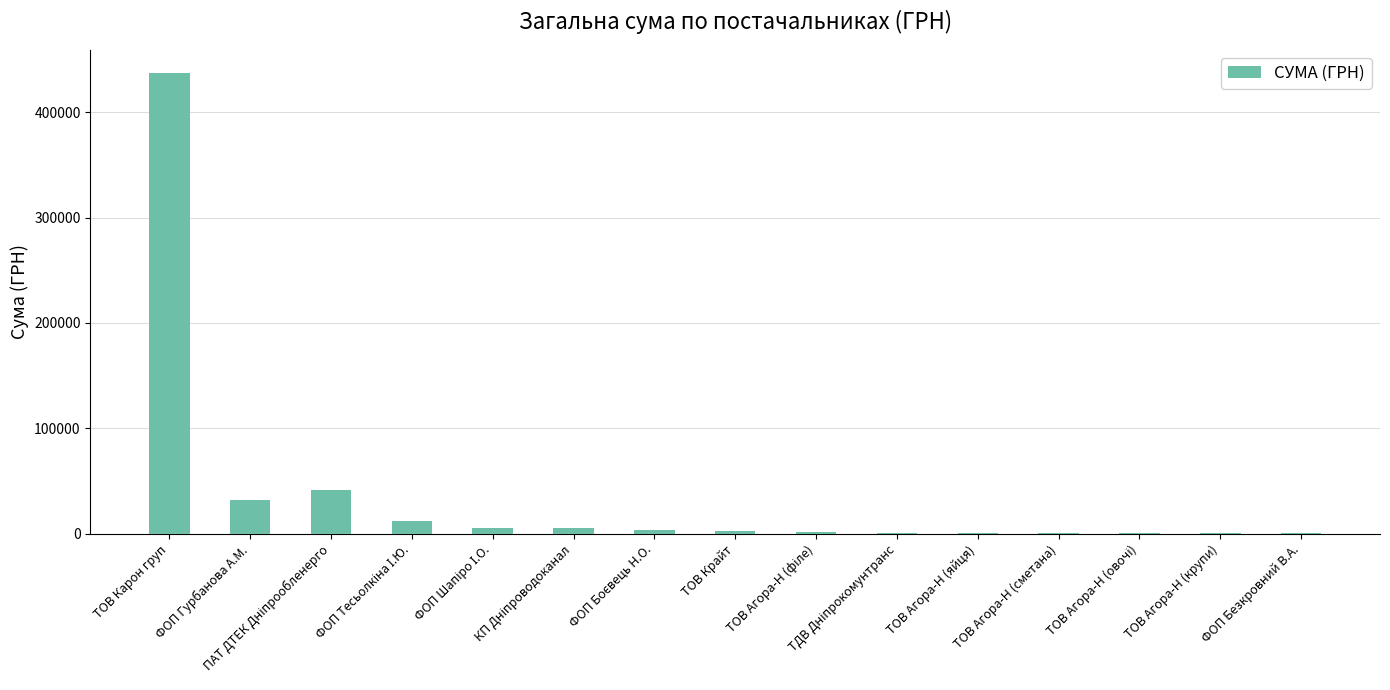

Rank the categories by value from lowest to highest.

ФОП Безкровний В.А., ТОВ Агора-Н (крупи), ТОВ Агора-Н (овочі), ТОВ Агора-Н (сметана), ТОВ Агора-Н (яйця), ТДВ Дніпрокомунтранс, ТОВ Агора-Н (філе), ТОВ Крайт, ФОП Боєвець Н.О., ФОП Шапіро І.О., КП Дніпроводоканал, ФОП Тесьолкіна І.Ю., ФОП Гурбанова А.М., ПАТ ДТЕК Дніпрообленерго, ТОВ Карон груп